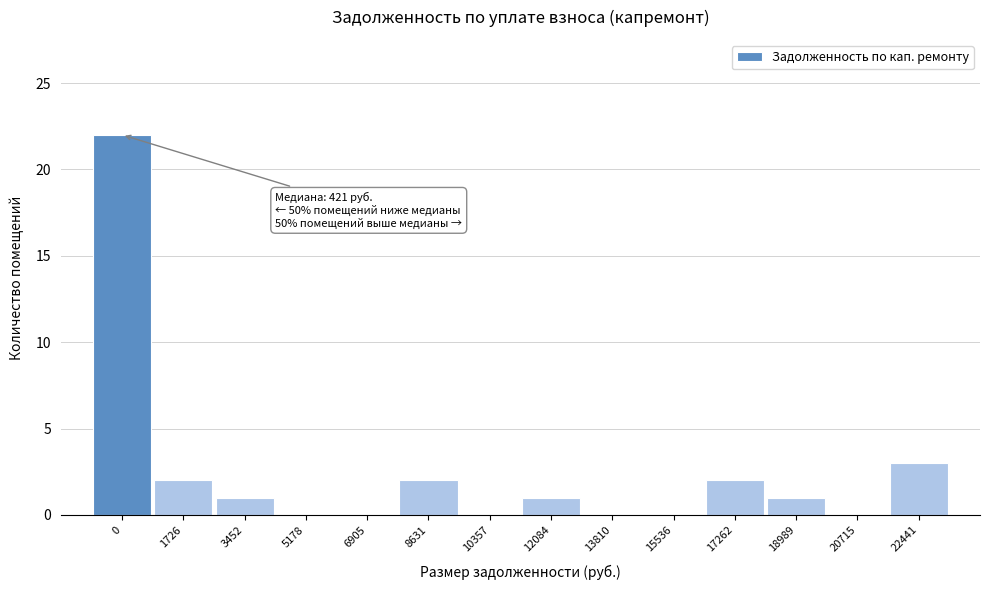

Reading right to left, transcribe all the data shown in this chart.

22441=3	20715=0	18989=1	17262=2	15536=0	13810=0	12084=1	10357=0	8631=2	6905=0	5178=0	3452=1	1726=2	0=22